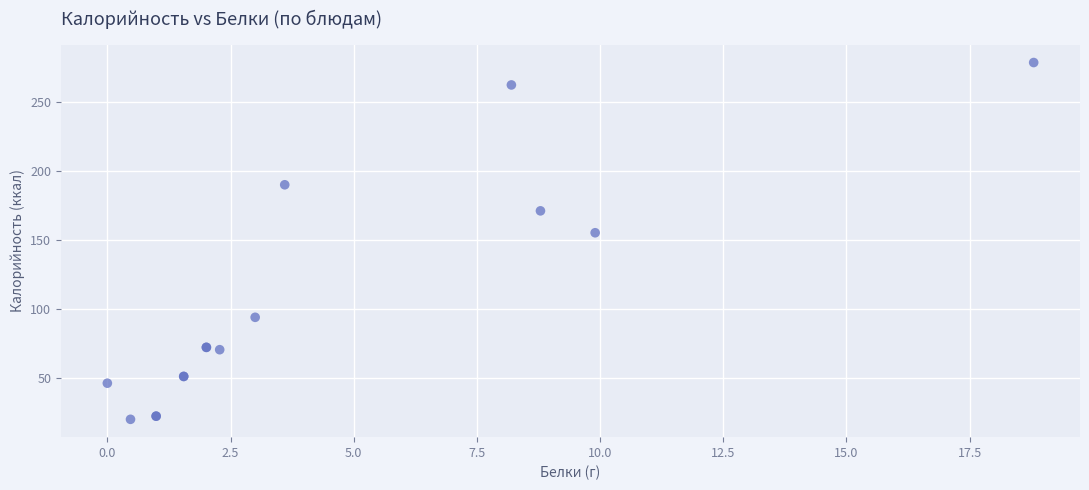

What Y value in the scatter plot is closest to 149?

155.2